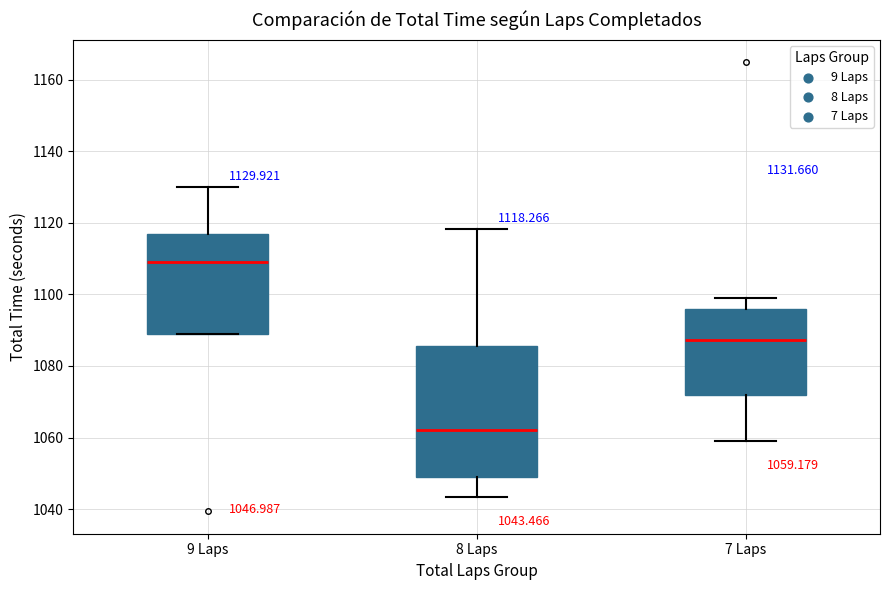

Which box is the tallest, from its lower edge to its upper edge?

8 Laps